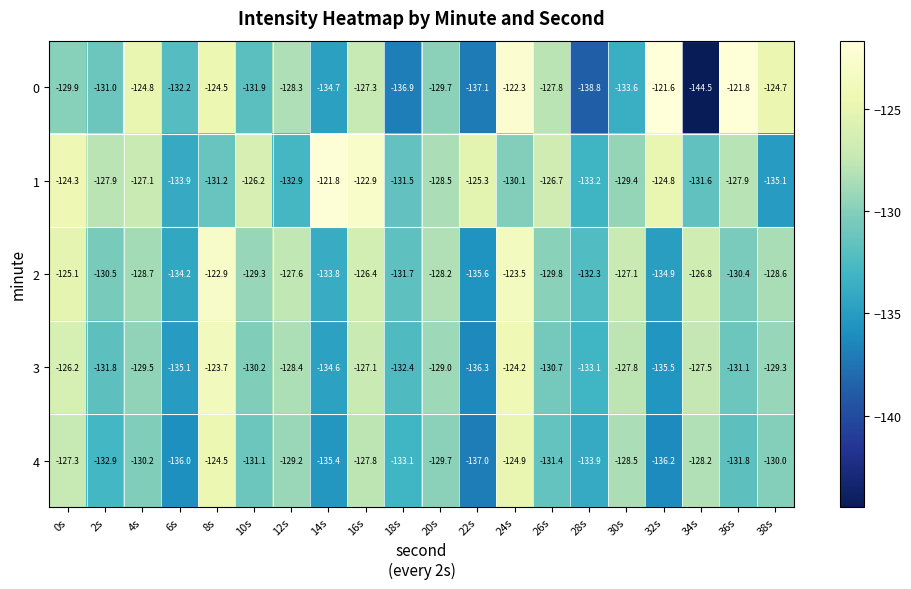

What is the total value across all series at 34s?

-658.6